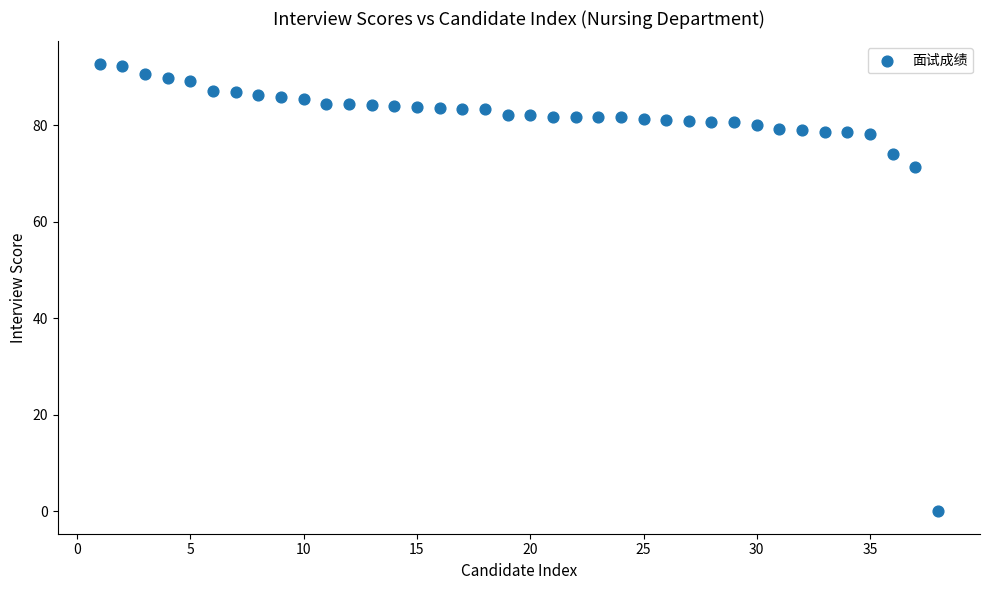

What Y value in the scatter plot is closest to 46?

71.4